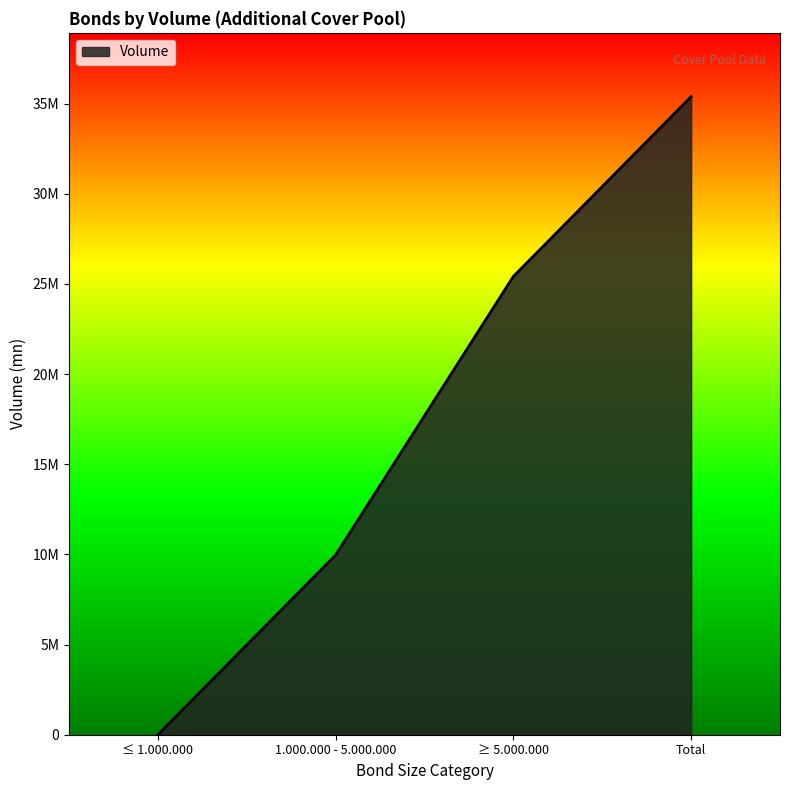

Does the chart display data point markers on the line(s)?

No